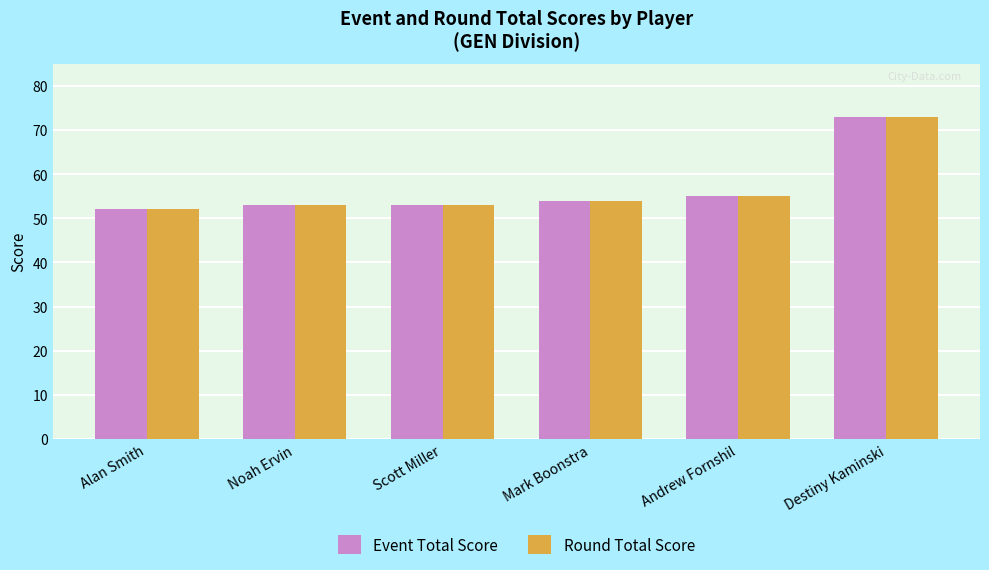

What are all the series names shown in the legend?

Event Total Score, Round Total Score